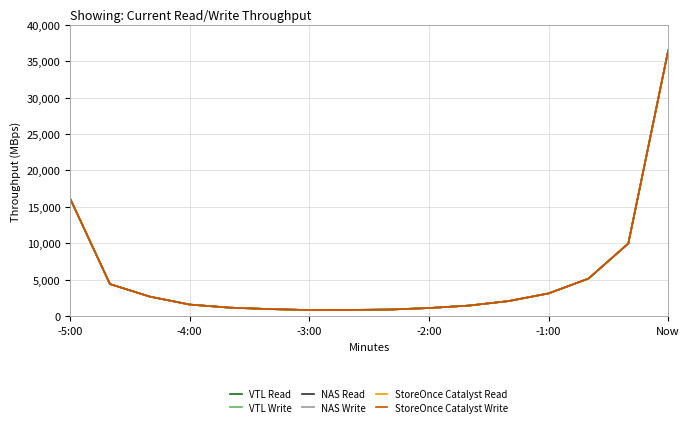

Is this an area chart (filled region under the line)?

No